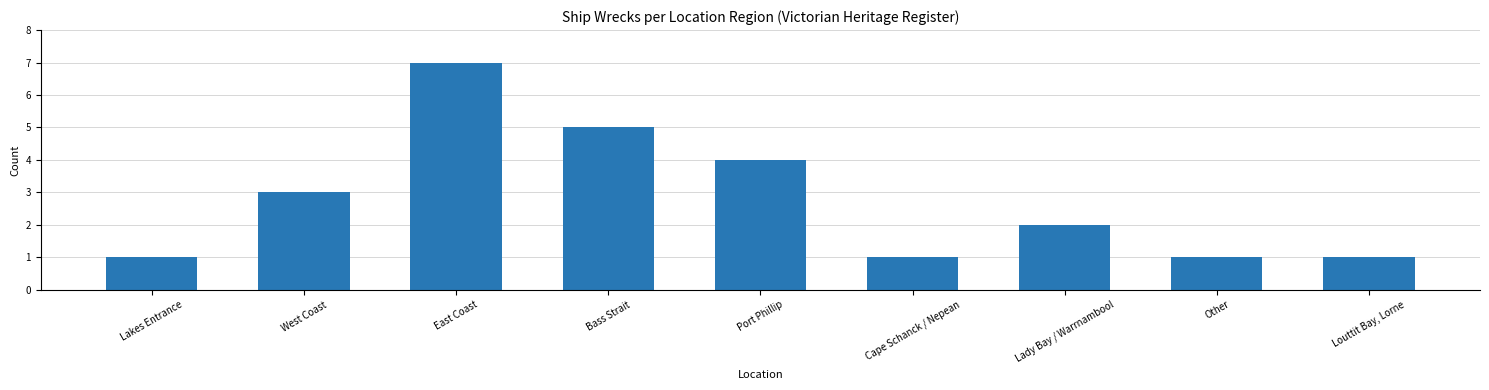

What is the value of the 3rd bar from the left?

7